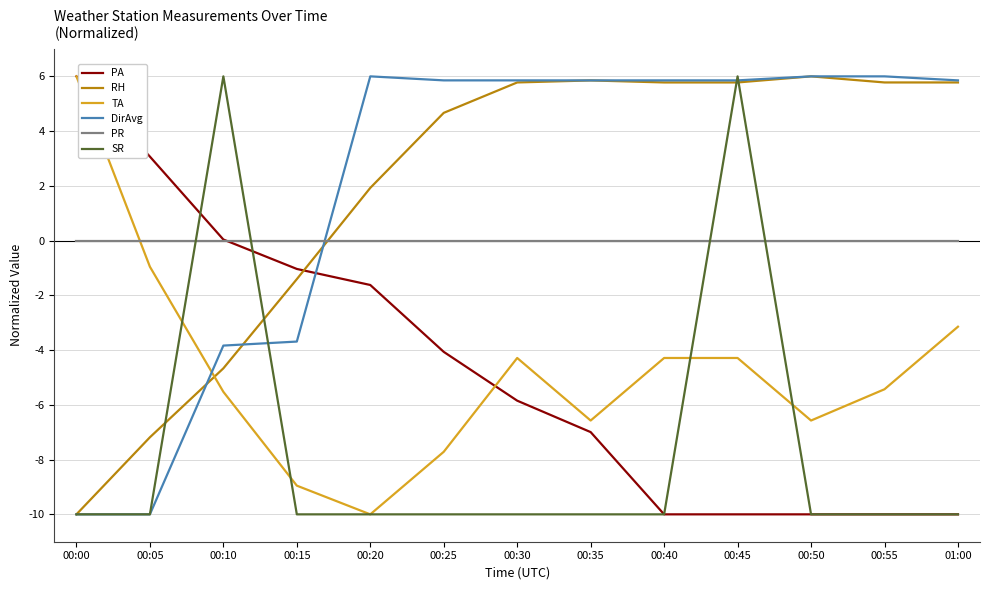

How many values in the PA series exceed -5?

6